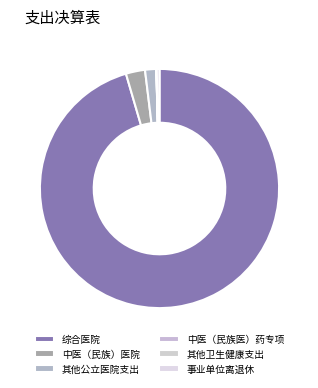

What is the change in value from 其他公立医院支出 to 事业单位离退休?

-1222.8